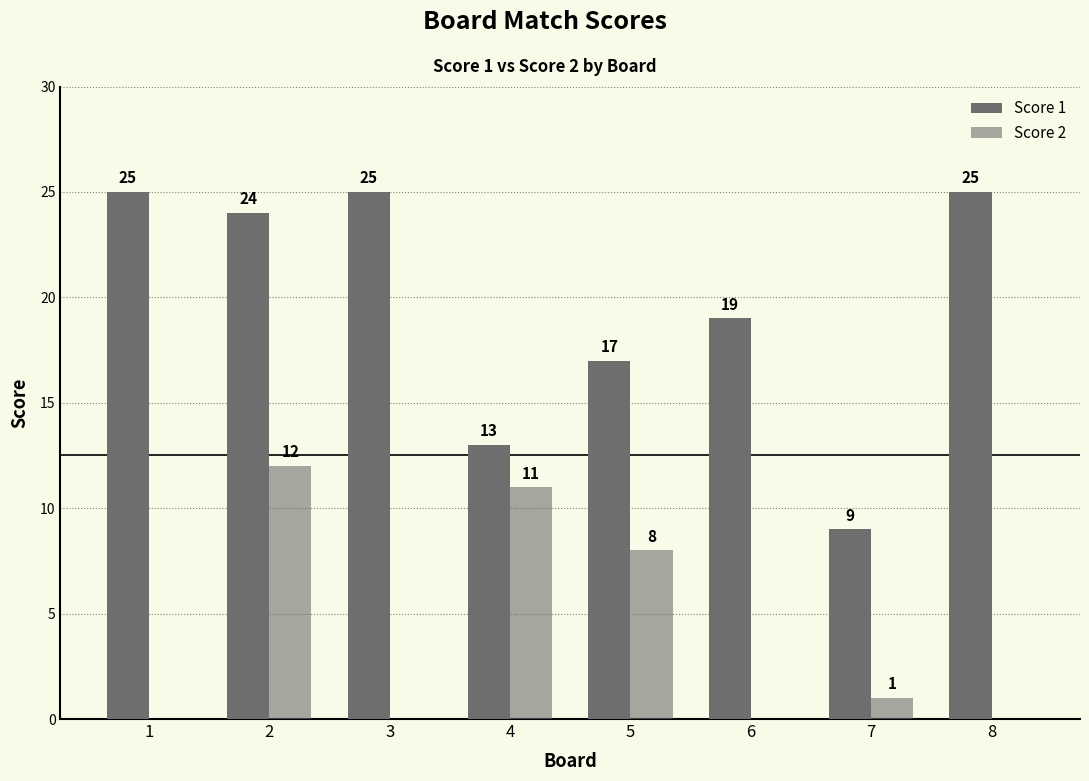

How many distinct data groups are displayed?

2